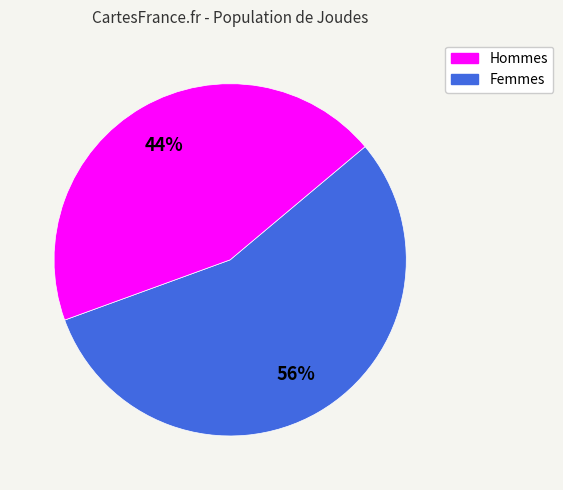

To the nearest percent, what is the average slice percentage?

50%